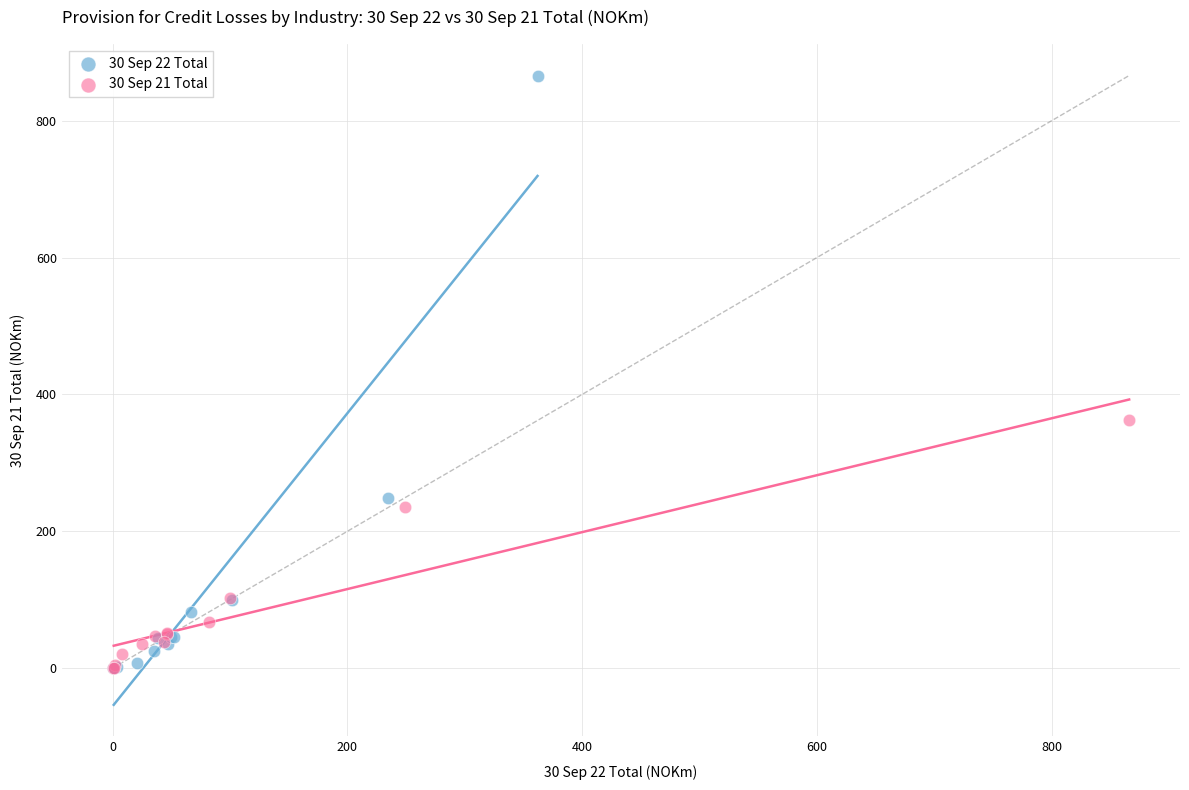

What are all the series names shown in the legend?

30 Sep 22 Total, 30 Sep 21 Total